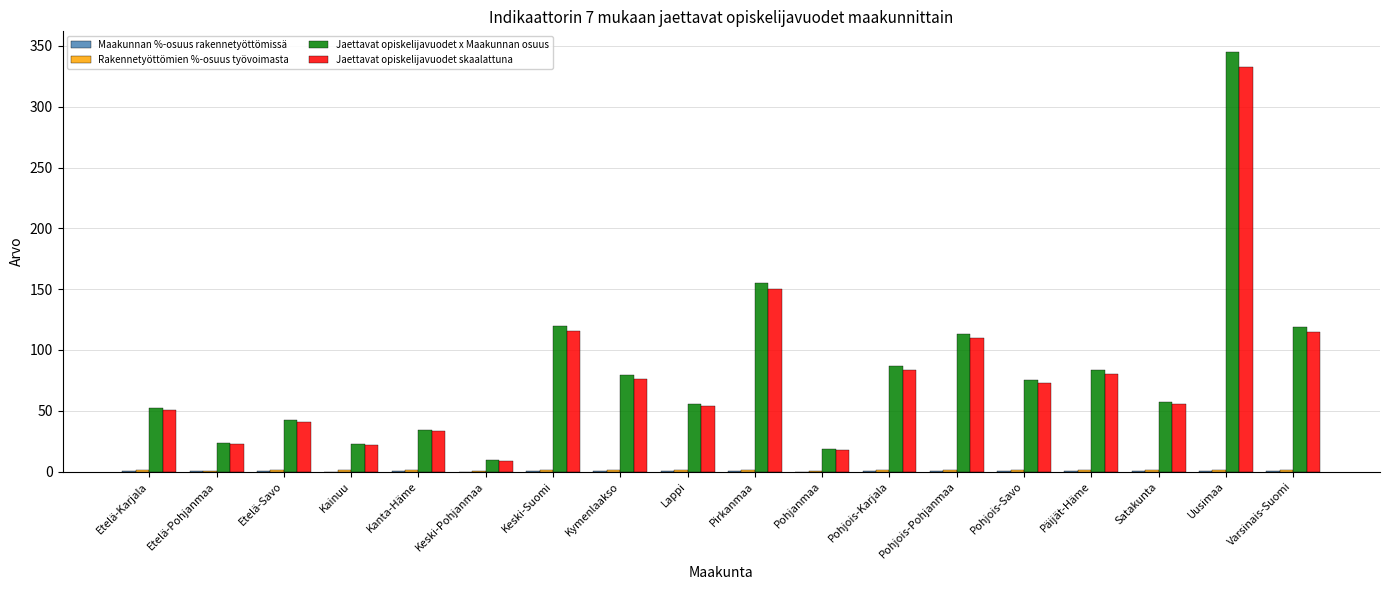

Where is Jaettavat opiskelijavuodet skaalattuna nearest to the value 170?

Pirkanmaa